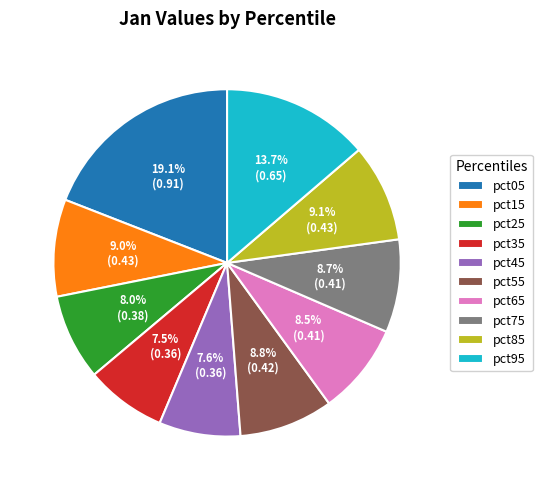

The pct65 slice represents 1% of the pie. True or false?

False